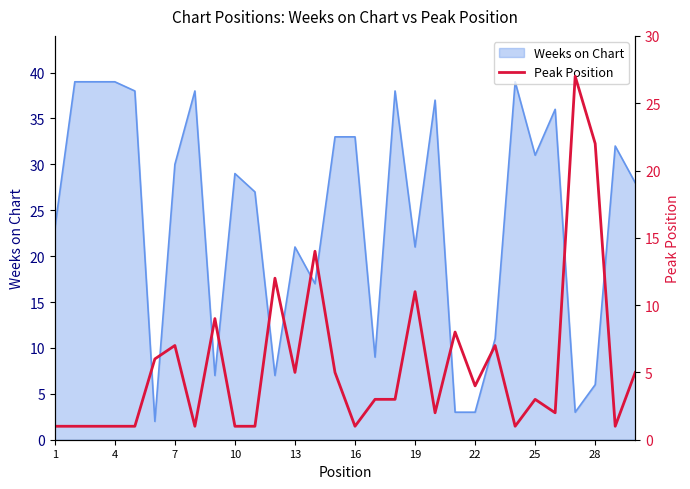

The value of Weeks on Chart at 10 is 29. True or false?

True